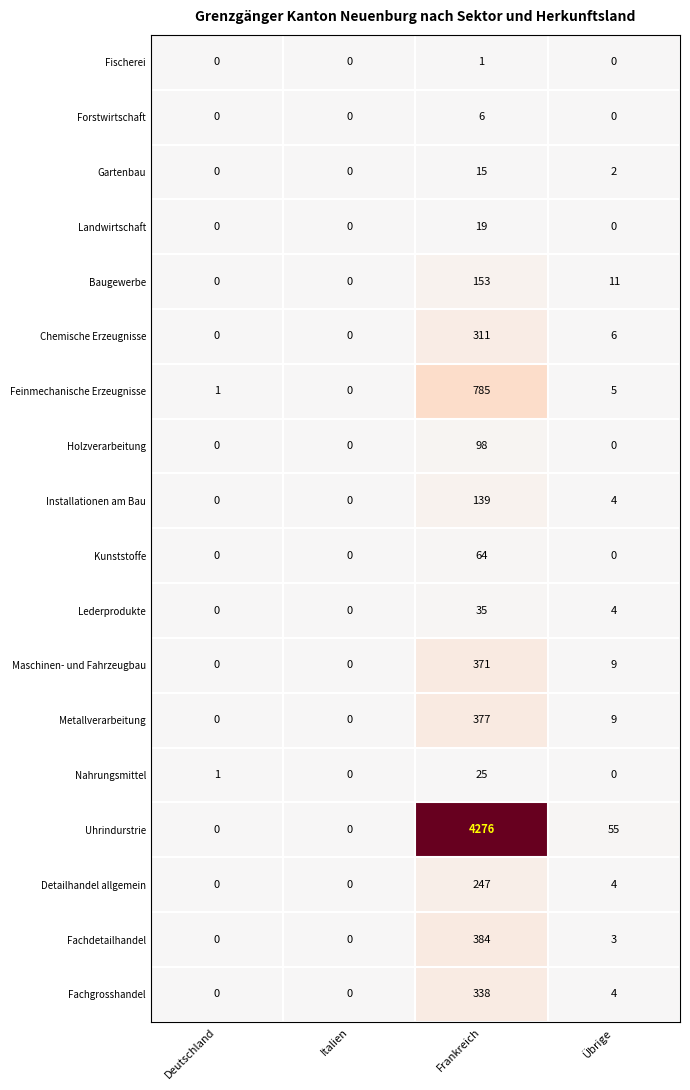

Is it true that Lederprodukte equals 0 at Deutschland?

True